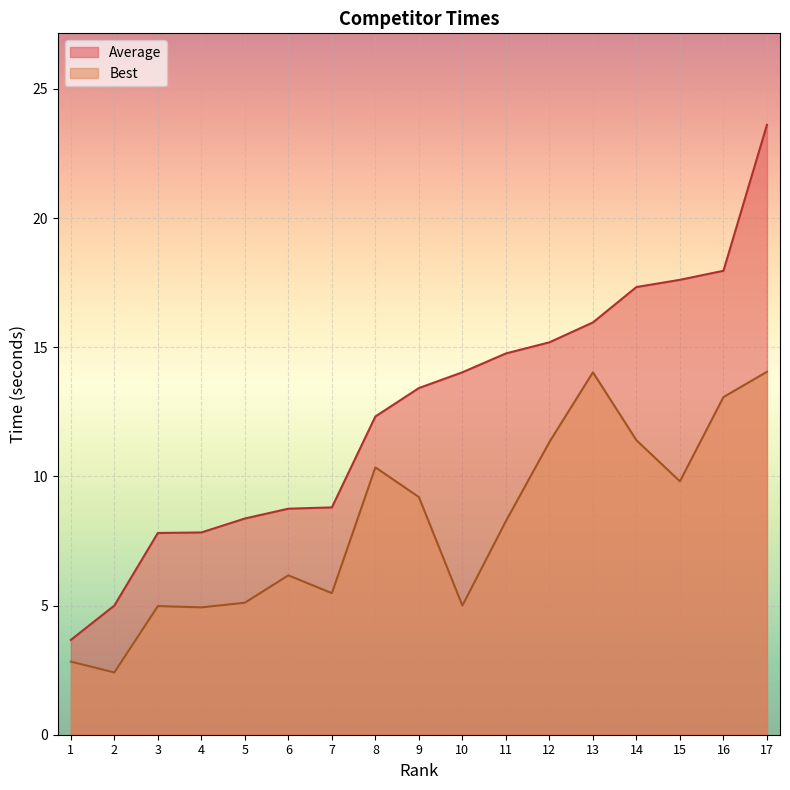

True or false: Average and Best intersect in this chart.

False